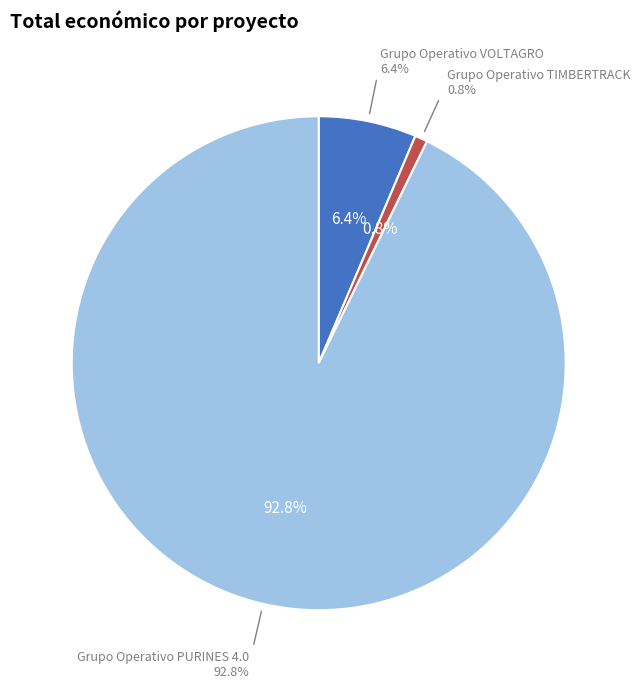

The Grupo Operativo PURINES 4.0 slice represents 93% of the pie. True or false?

True